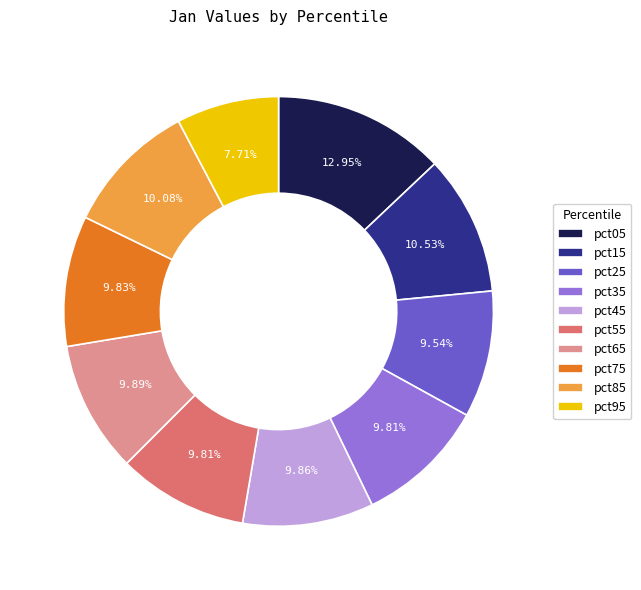

Does pct15 account for over 50% of the chart?

No